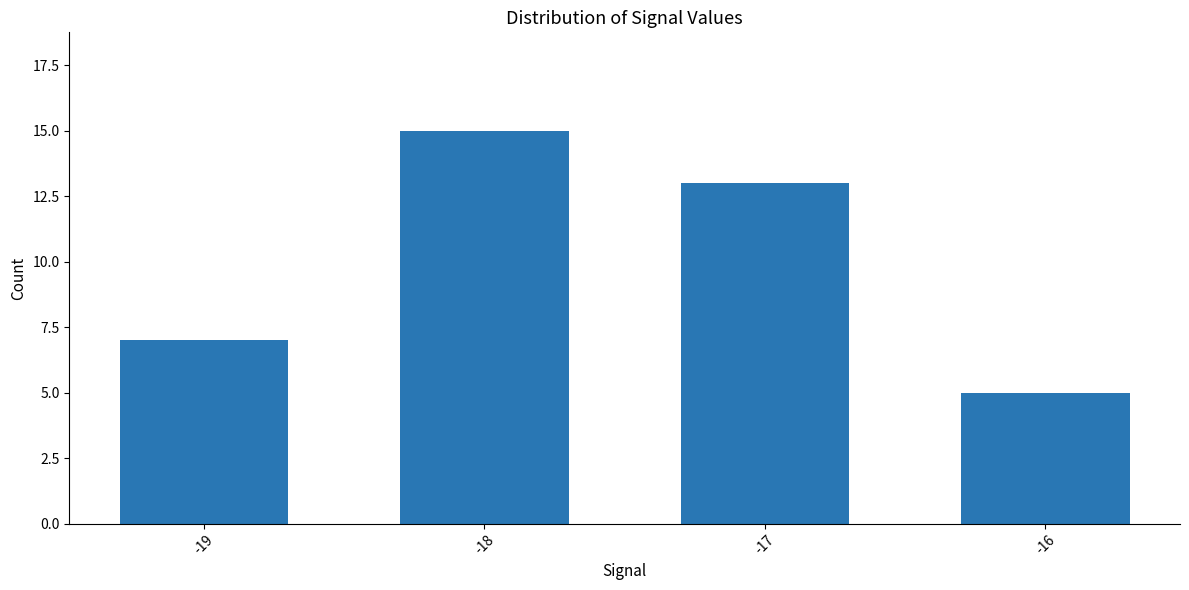

What is the sum of all values?

40